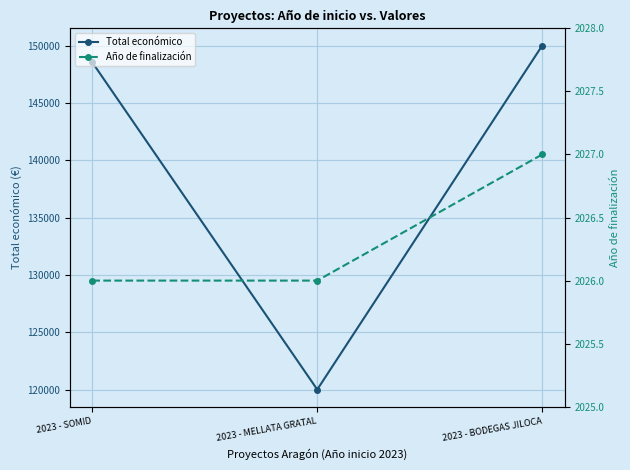

What is the difference between the Año de finalización values at 2023 - MELLATA GRATAL and 2023 - BODEGAS JILOCA?

1